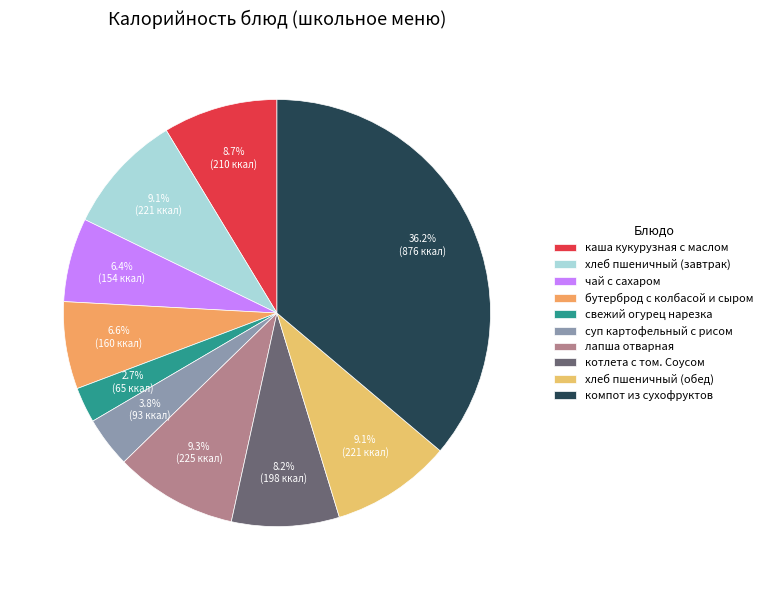

Is чай с сахаром the majority of the pie?

No